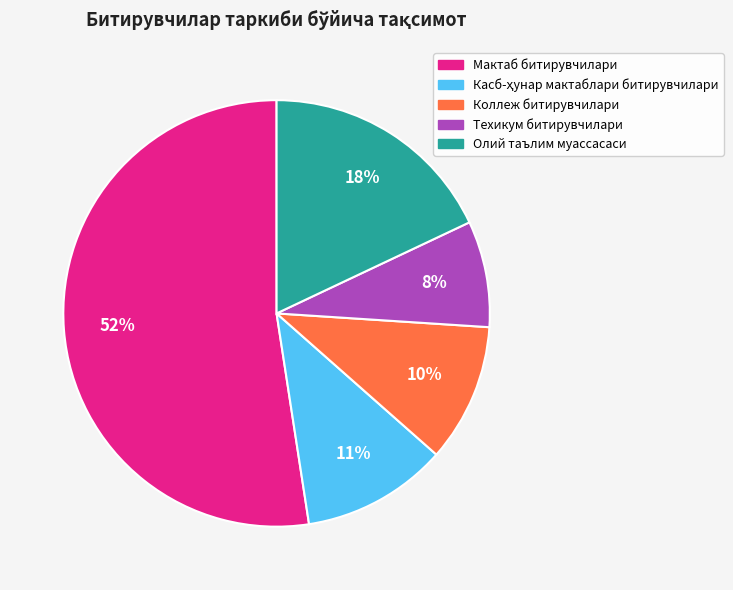

The Мактаб битирувчилари slice represents 64% of the pie. True or false?

False